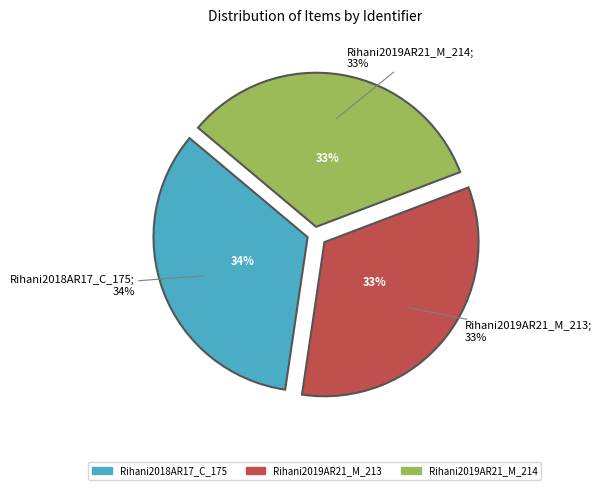

Rank the categories by value from highest to lowest.

Rihani2018AR17_C_175, Rihani2019AR21_M_213, Rihani2019AR21_M_214